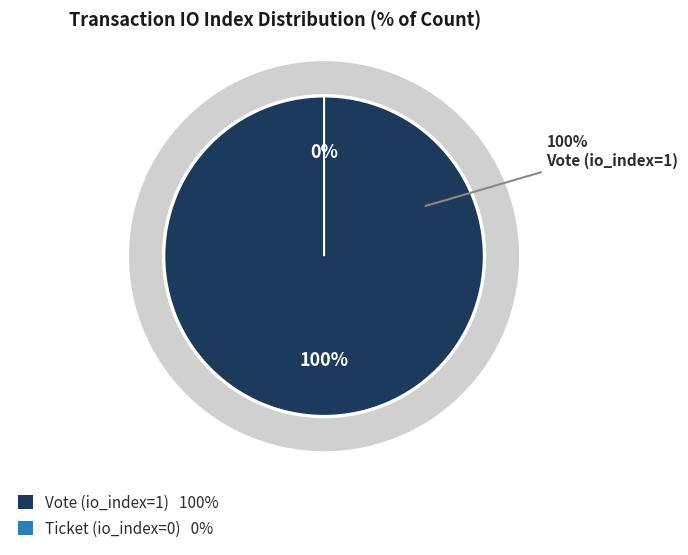

To the nearest percent, what percentage of the pie is Vote (io_index=1)?

100%